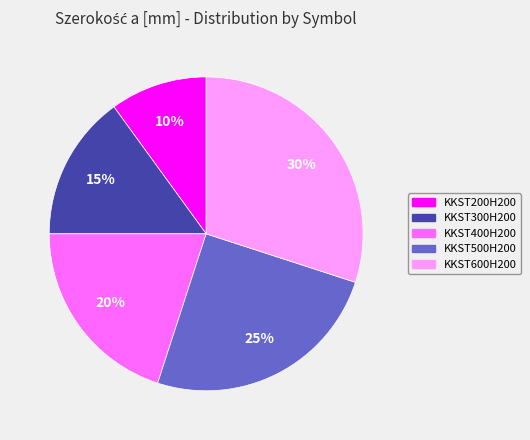

What is the largest slice in the pie chart?

KKST600H200